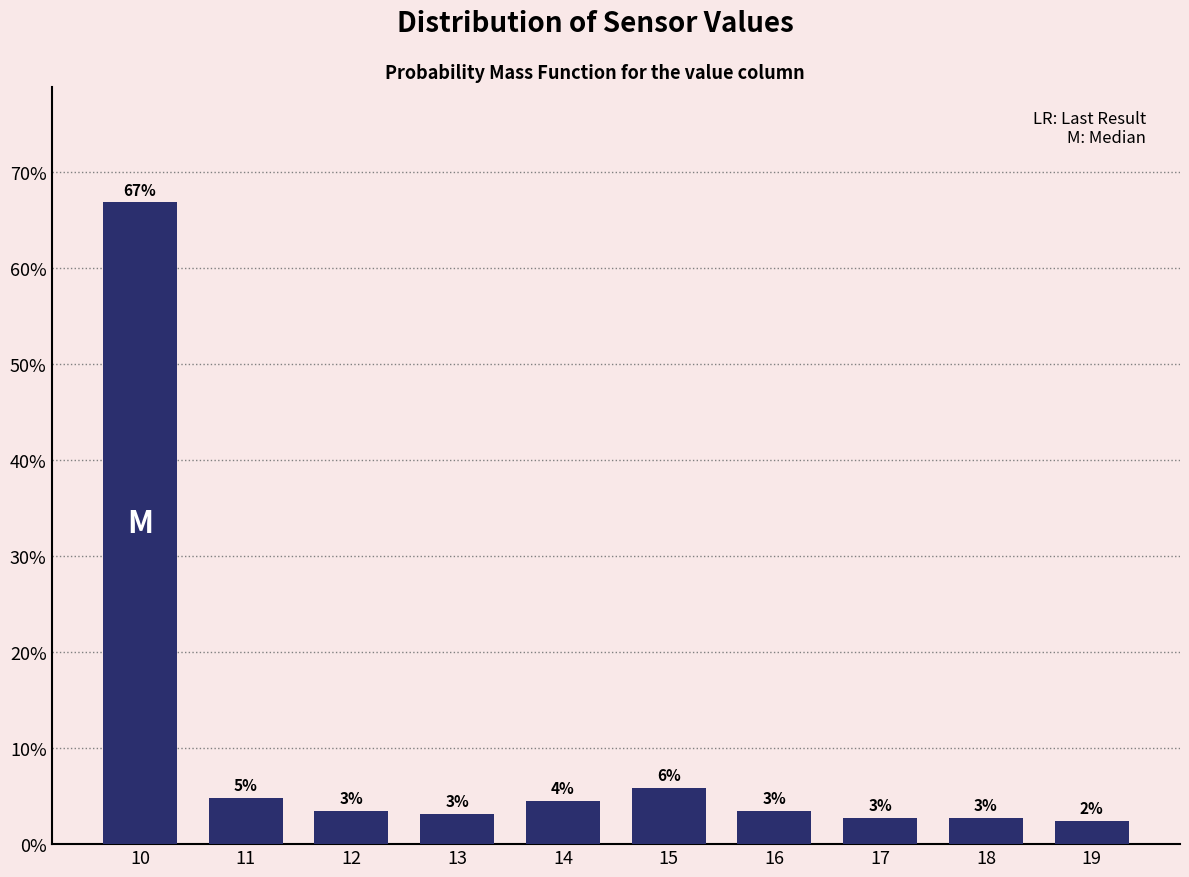

How many bars are there in total?

10